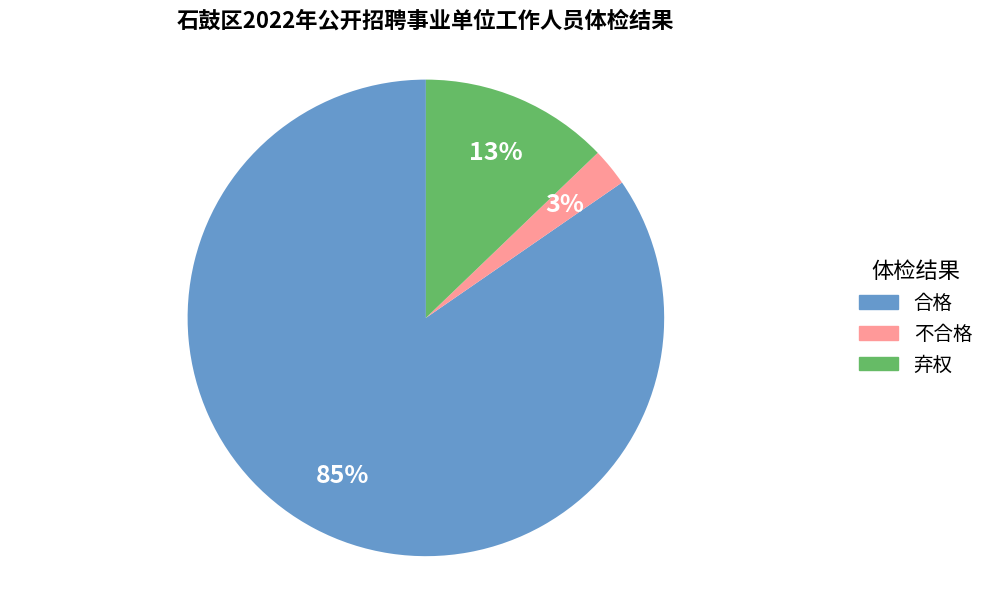

How many slices are in this pie chart?

3